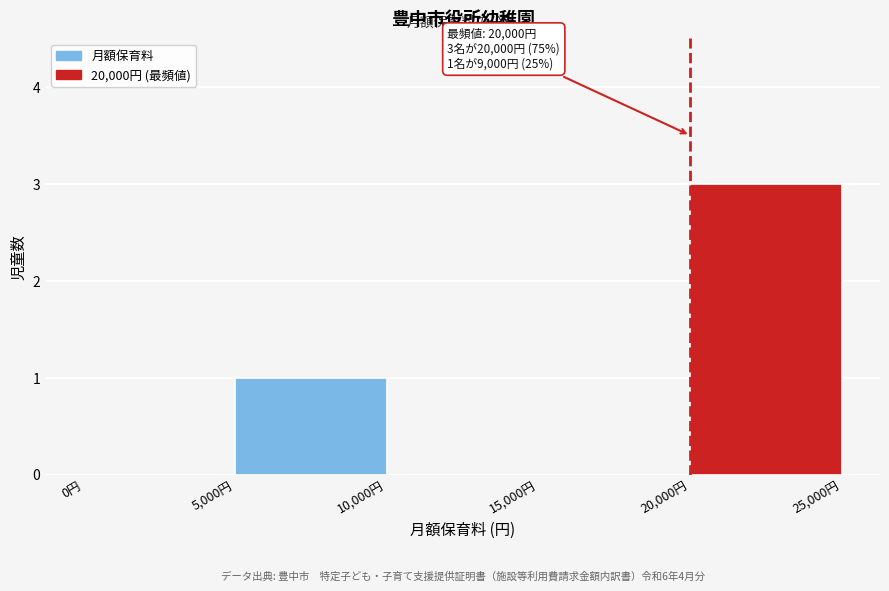

Over which range of the x-axis is the bar tallest?

20000 to 25000